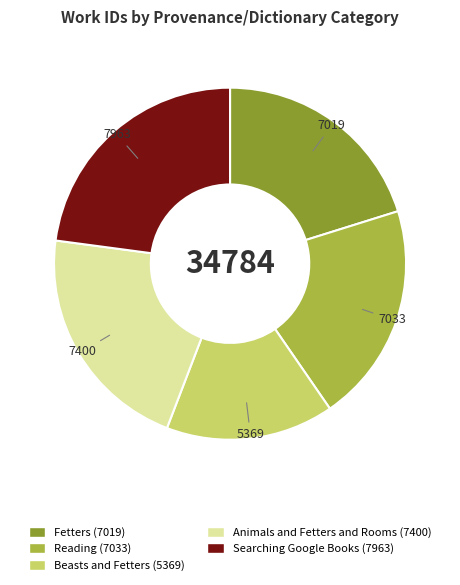

Which has a higher value, Beasts and Fetters or Reading?

Reading